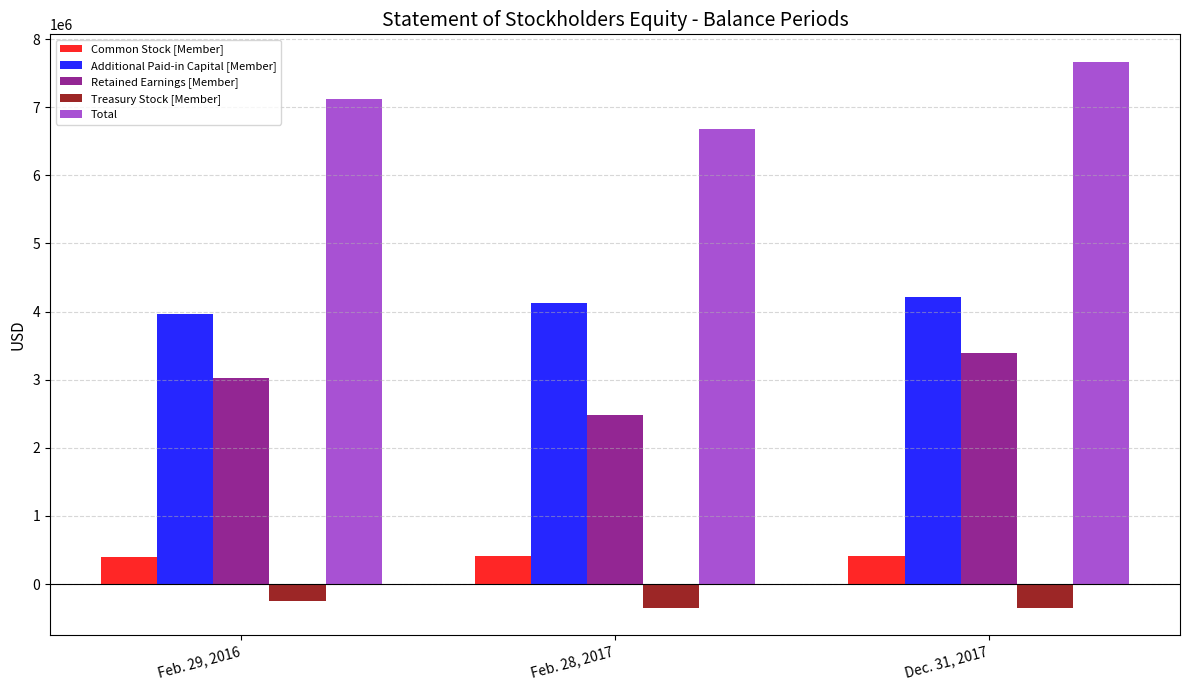

What is the difference between the maximum and minimum values in the Total series?

993680